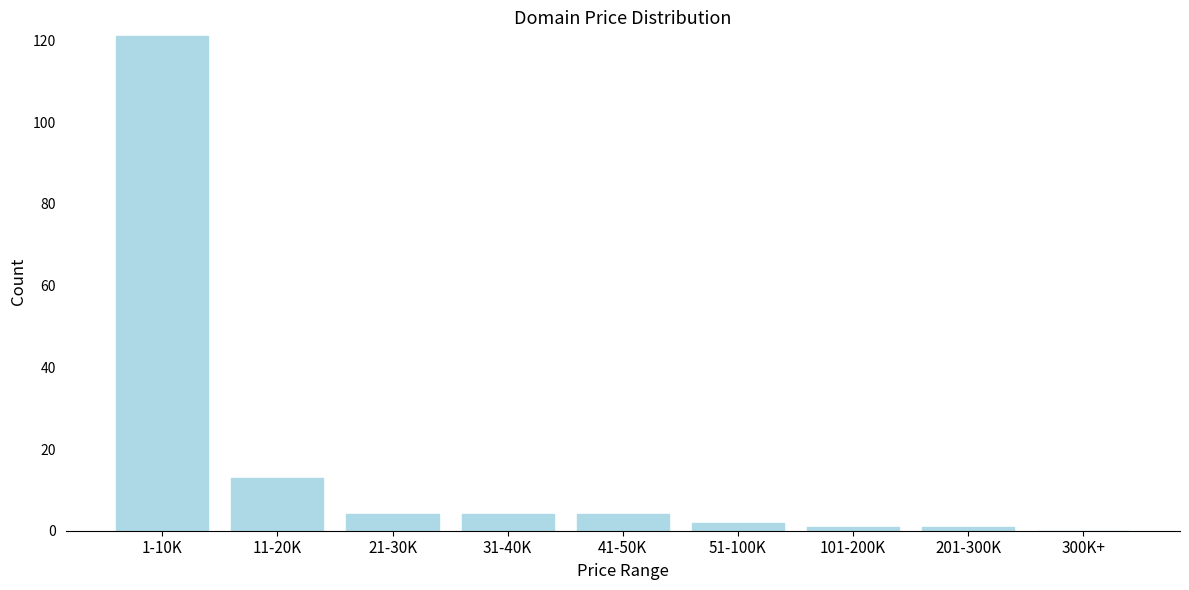

Reading left to right, list all the values displayed in this chart.

1-10K=121	11-20K=13	21-30K=4	31-40K=4	41-50K=4	51-100K=2	101-200K=1	201-300K=1	300K+=0